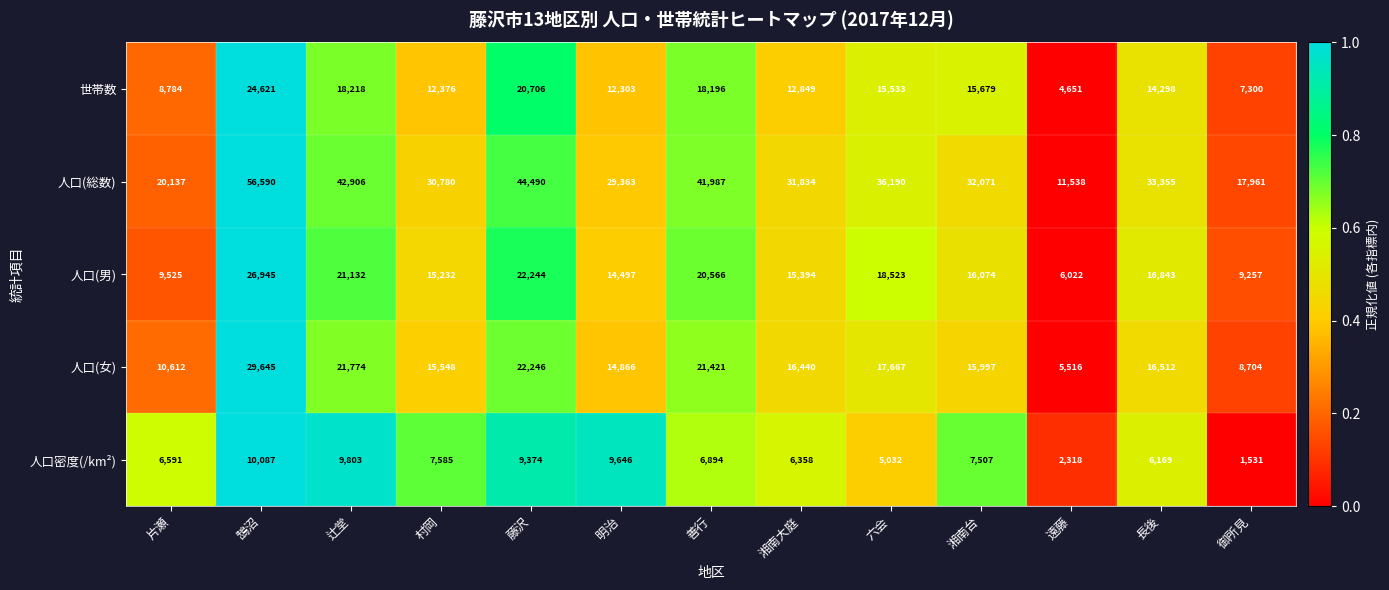

Which series has the largest range (max minus min)?

人口(総数)